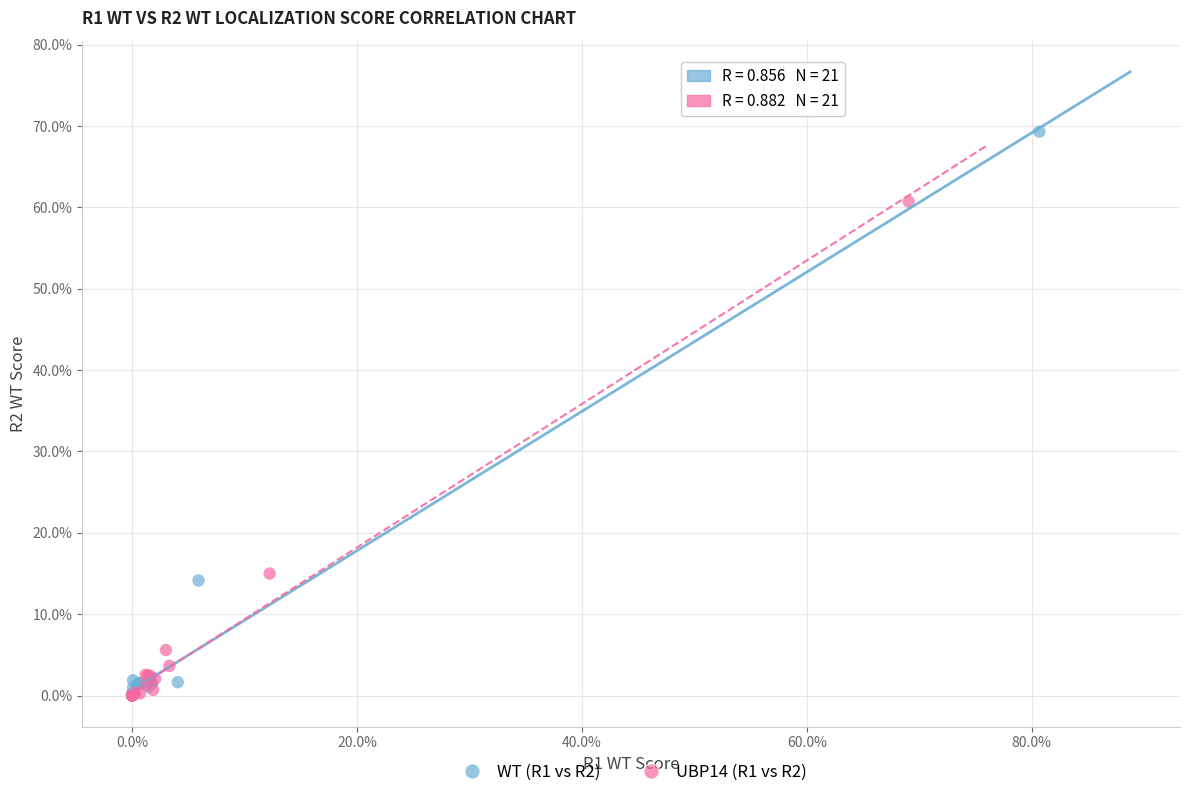

What are all the series names shown in the legend?

WT (R1 vs R2), UBP14 (R1 vs R2)